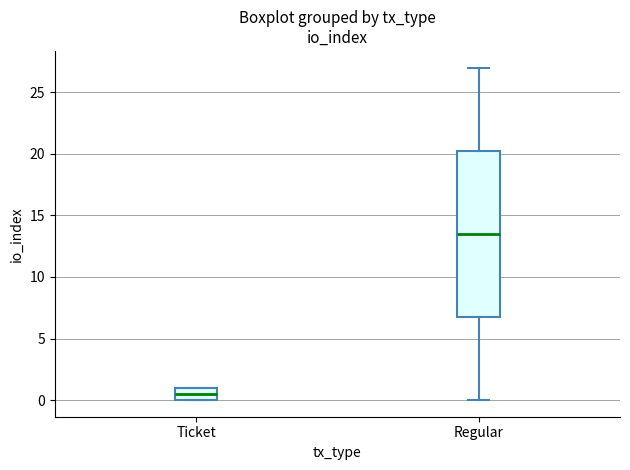

Reading left to right, transcribe this box plot: for each box, give where its median line is, the range the box spans, and where its two whiskers end, as read against the y-axis. The values are not printed on the chart, so give them approximately, as read against the axis.

Ticket: median 0.5, box 0.0 to 1.0, whiskers 0.0 to 1.0
Regular: median 13.5, box 7.0 to 20.5, whiskers 0.0 to 27.0